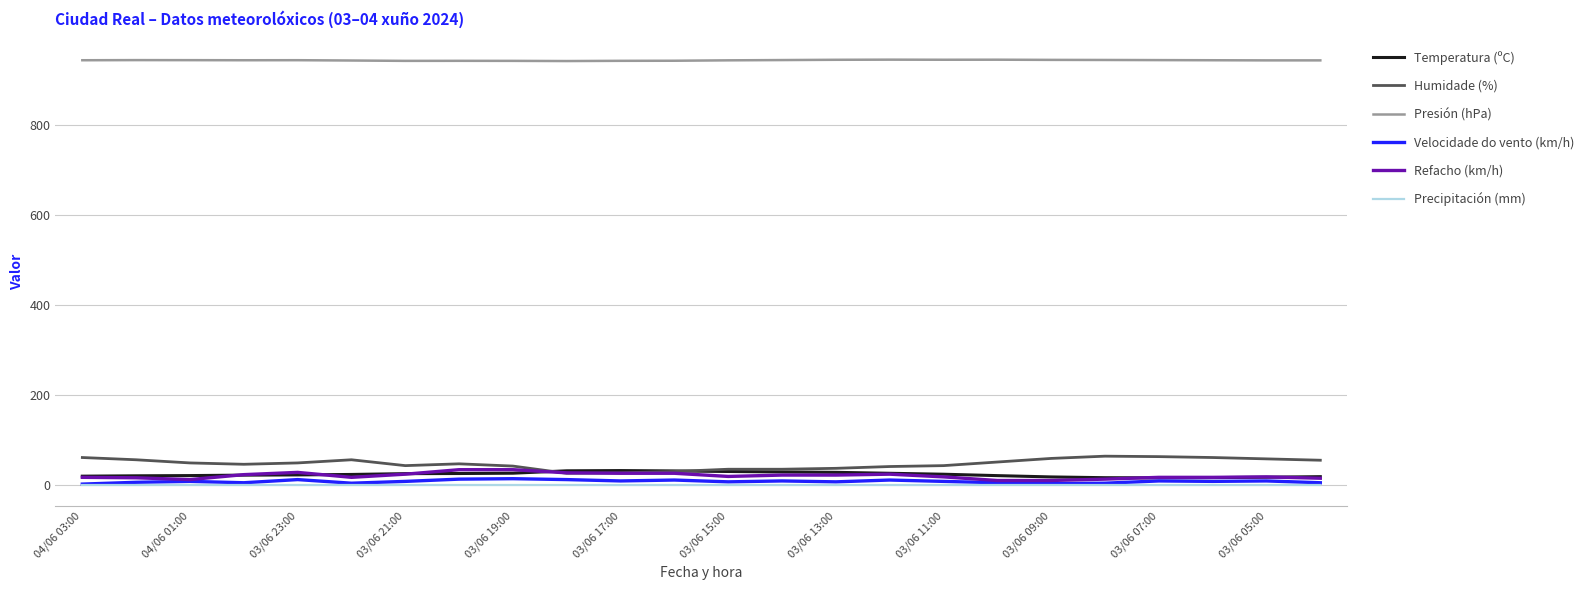

True or false: Presión (hPa) and Humidade (%) intersect in this chart.

False